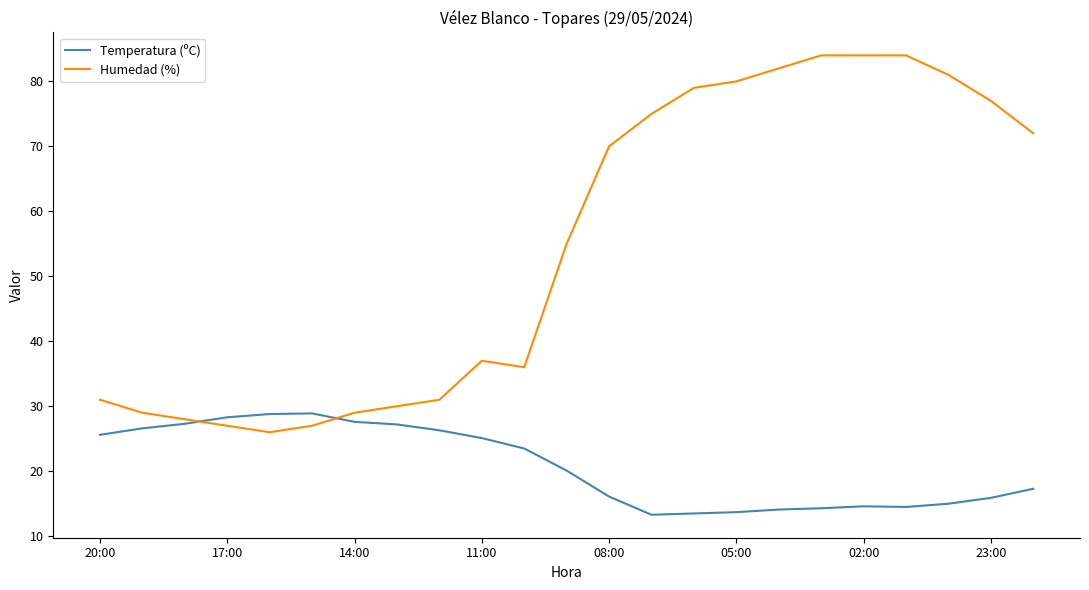

What is the highest value of the Temperatura (ºC) series?

28.9